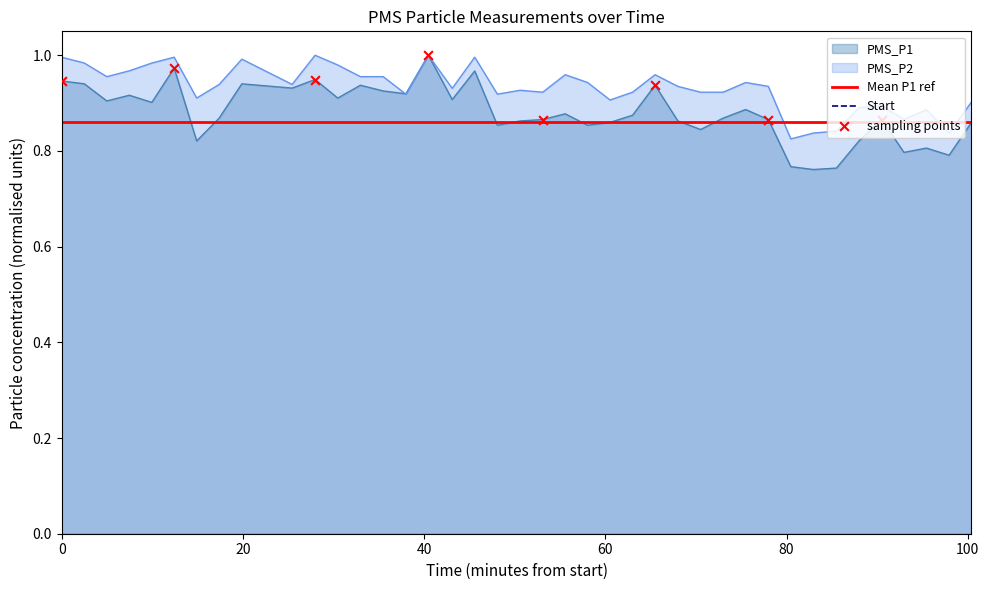

What are all the series names shown in the legend?

PMS_P1, PMS_P2